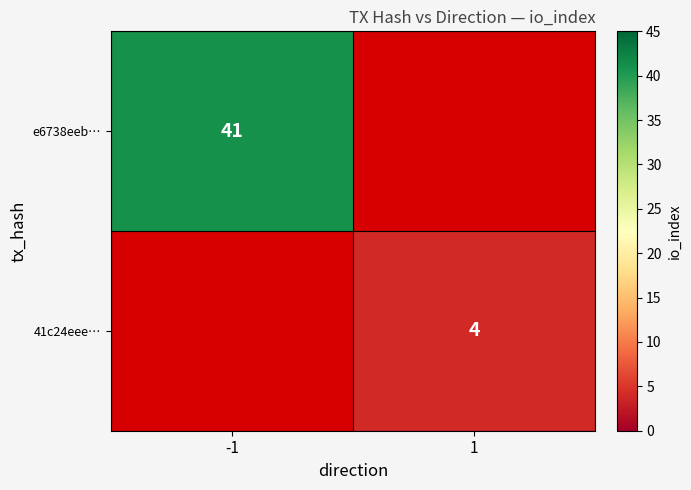

Is it true that e6738eeb… equals 41 at -1?

True